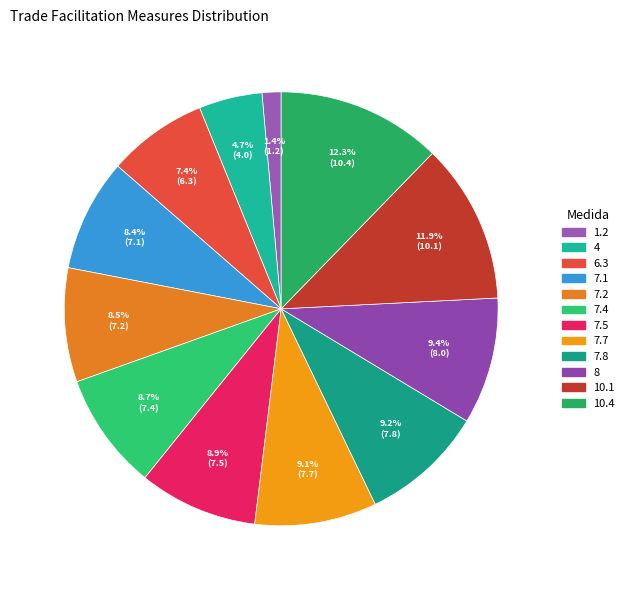

To the nearest percent, what percentage of the pie is 7.1?

8%